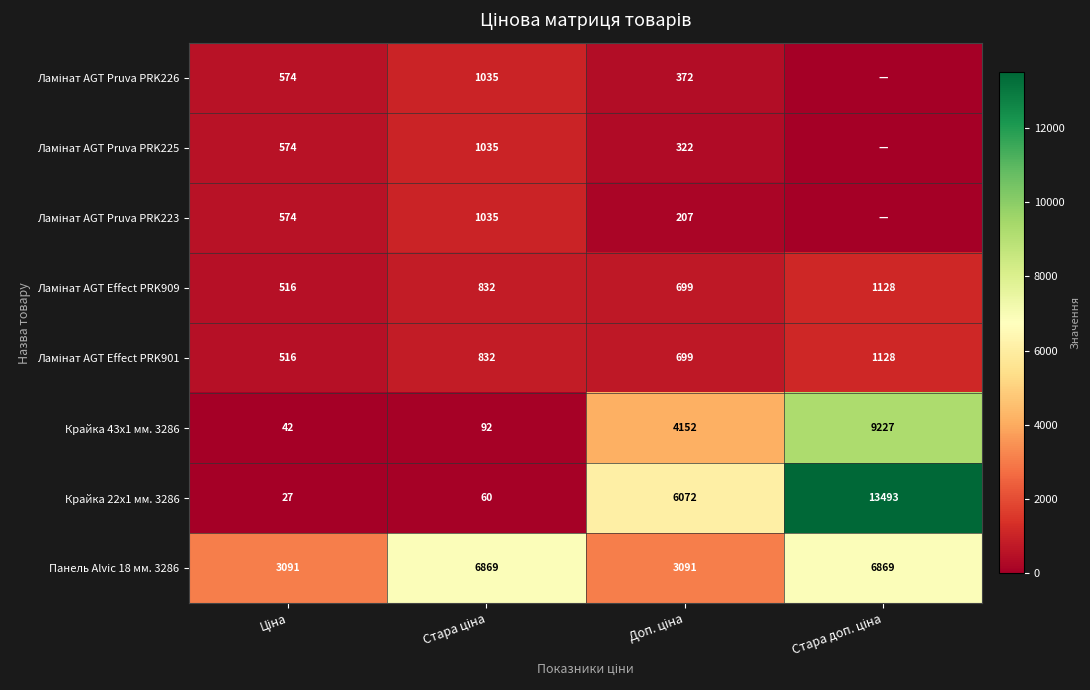

What is the difference between the maximum and minimum values in the Панель Alvic 18 мм. 3286 series?

3778